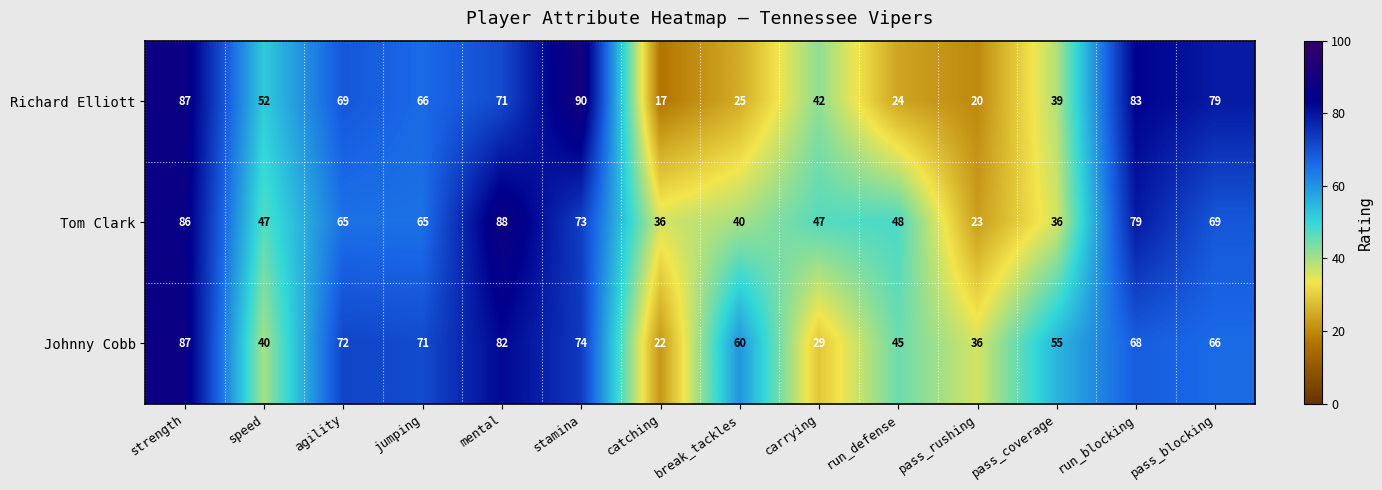

Which series has the largest total across all categories?

Johnny Cobb